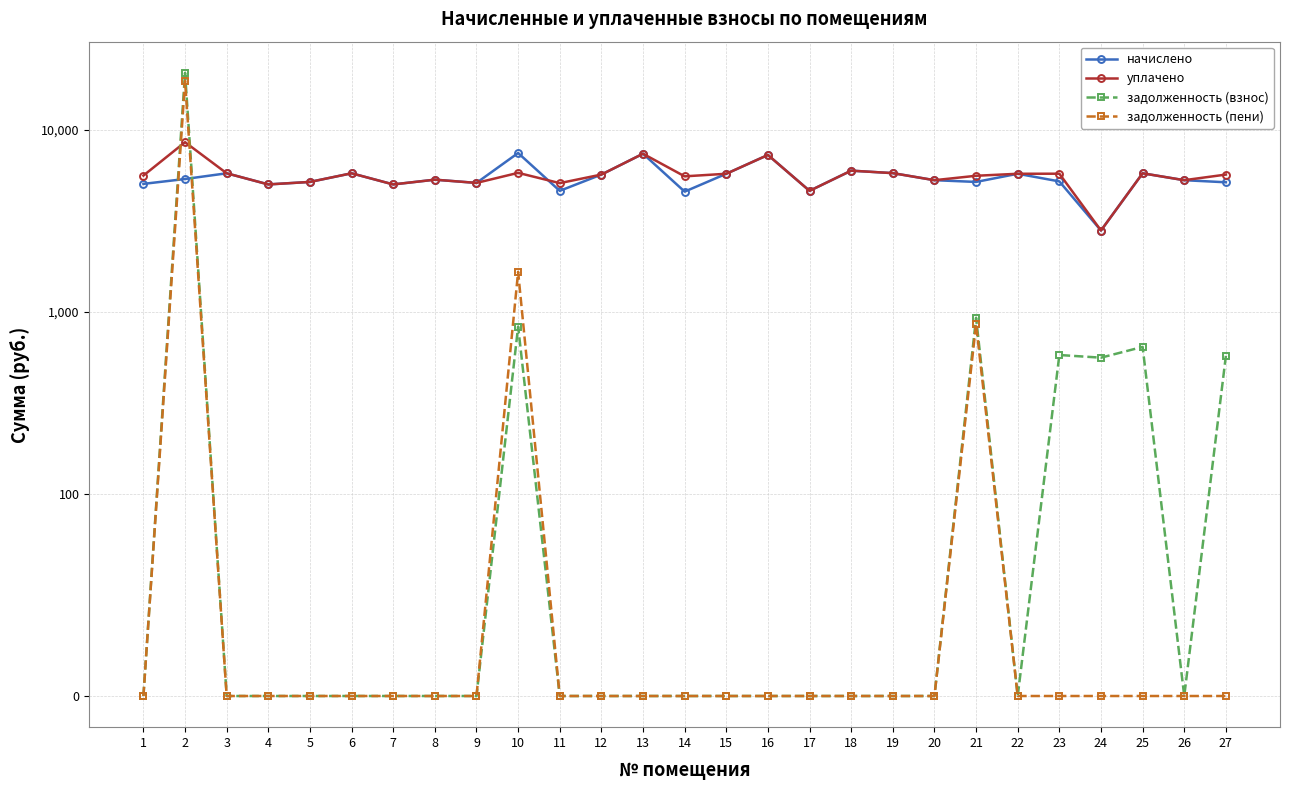

How many lines are shown in the chart?

4